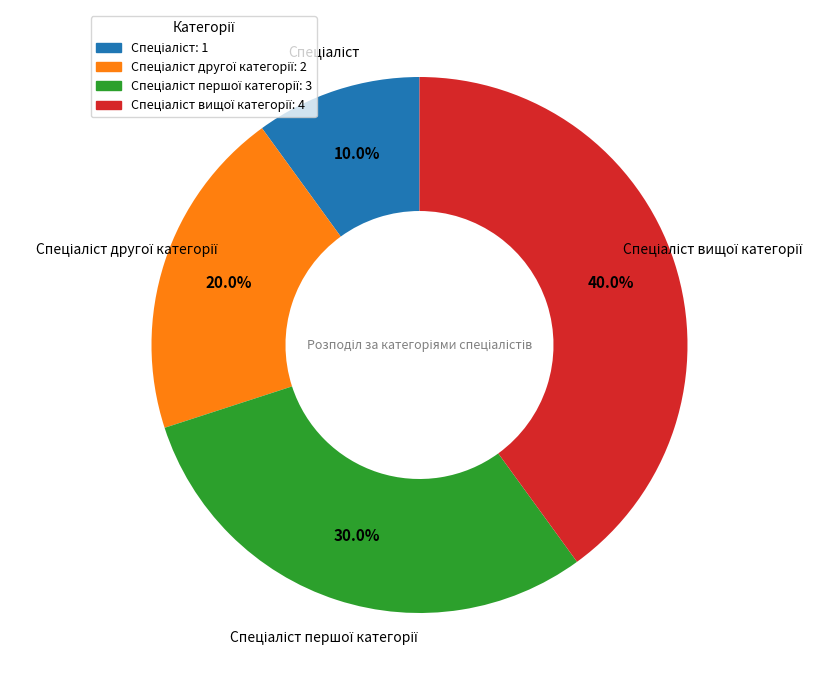

Is there any slice that represents more than half of the pie?

No